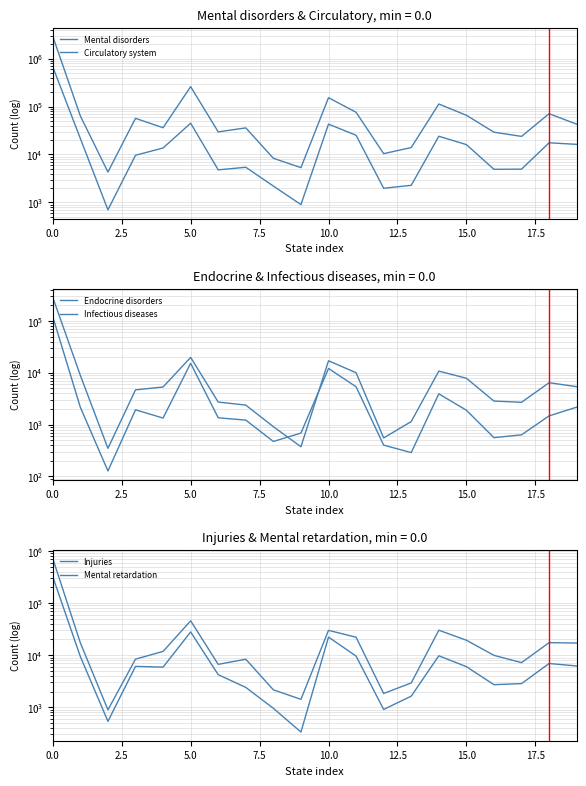

What are all the series names shown in the legend?

Mental disorders, Circulatory system, Endocrine disorders, Infectious diseases, Injuries, Mental retardation